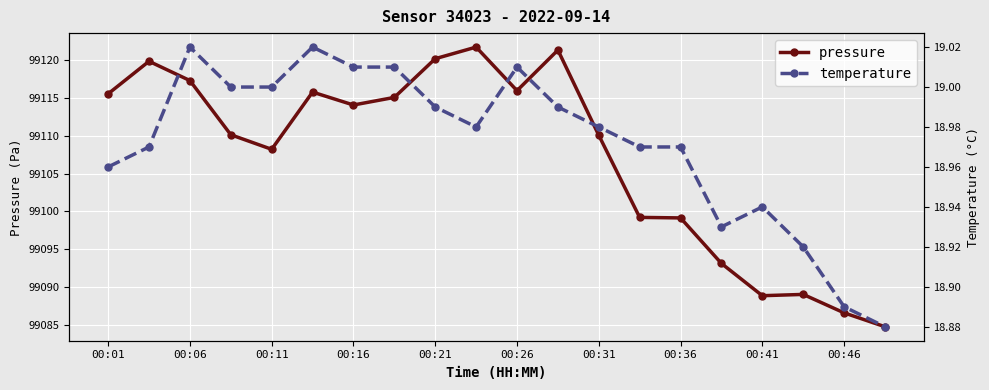

What is the approximate value of temperature at 00:01?

19.0